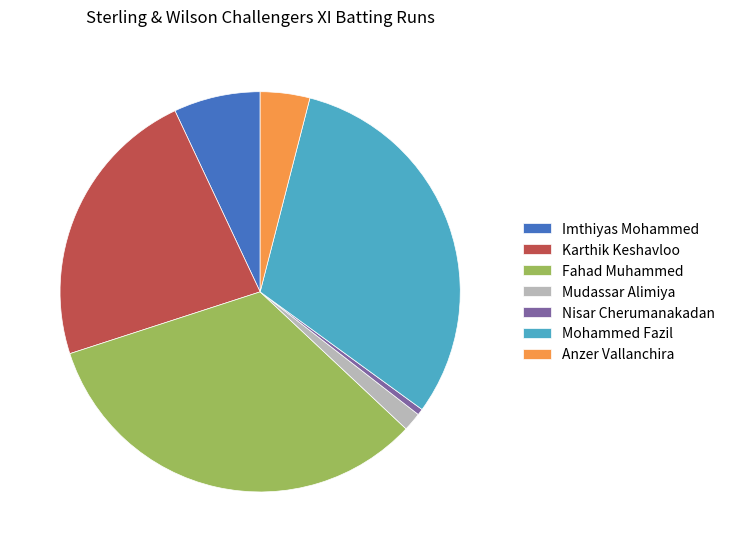

Is the sum of Anzer Vallanchira and Nisar Cherumanakadan greater than half?

No